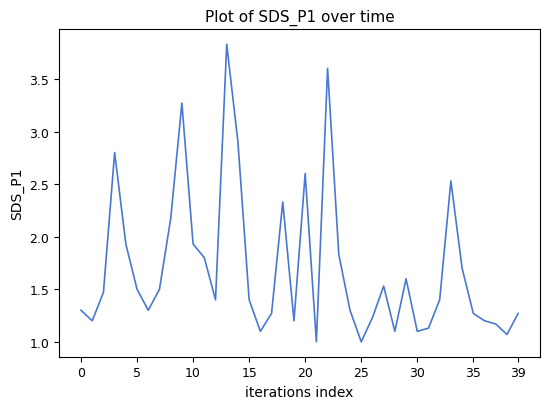

What is the maximum value shown in the chart?

3.8